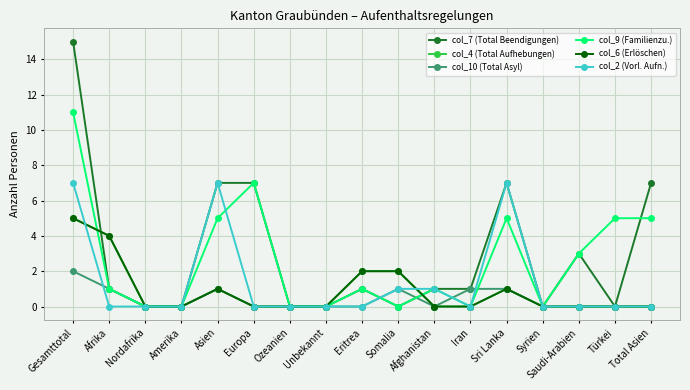

Is this an area chart (filled region under the line)?

No